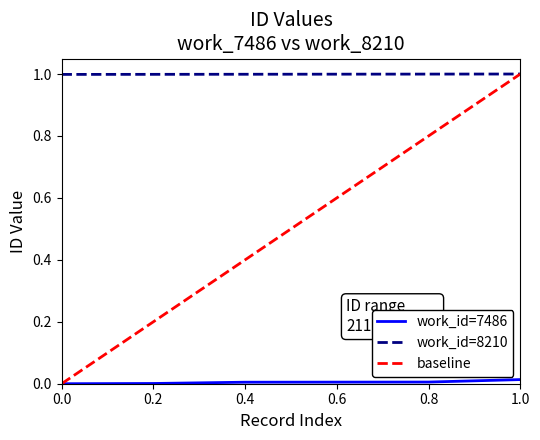

Which has a higher value, 1.0 or 0.2?

1.0